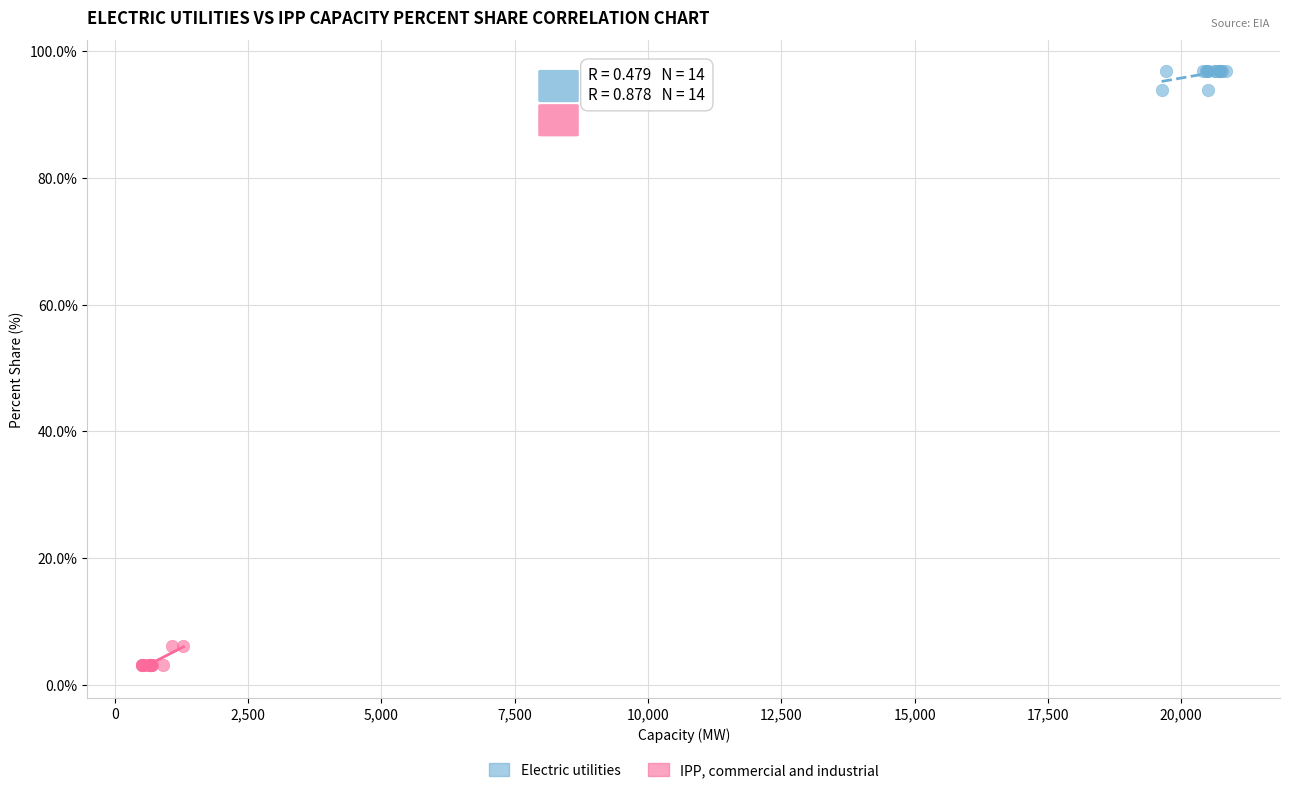

Which series reaches the maximum Y coordinate?

Electric utilities